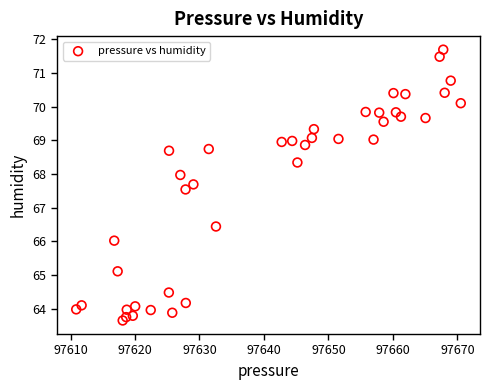

What is the range of X values (max minus min)?

59.6